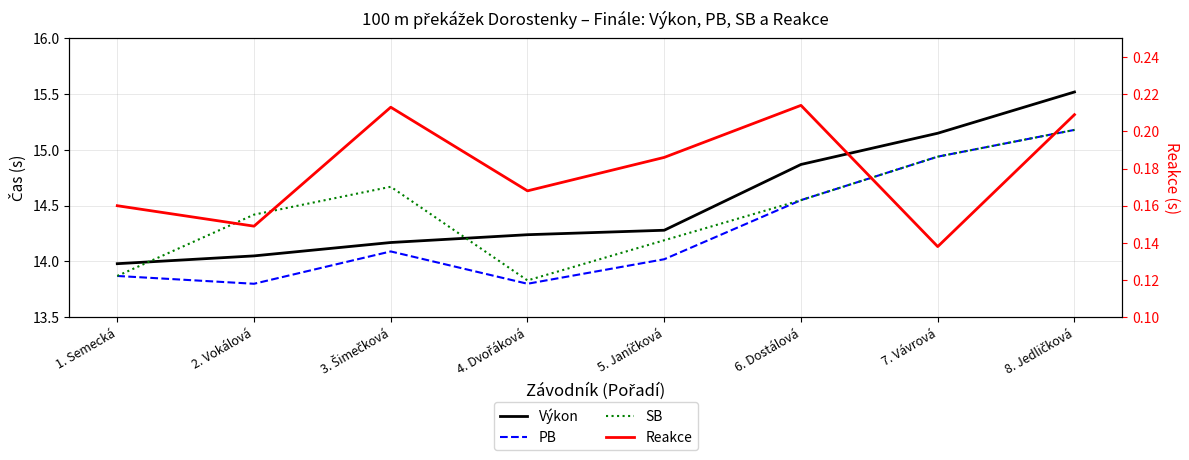

Count the Reakce values in the range 0 to 1.

8